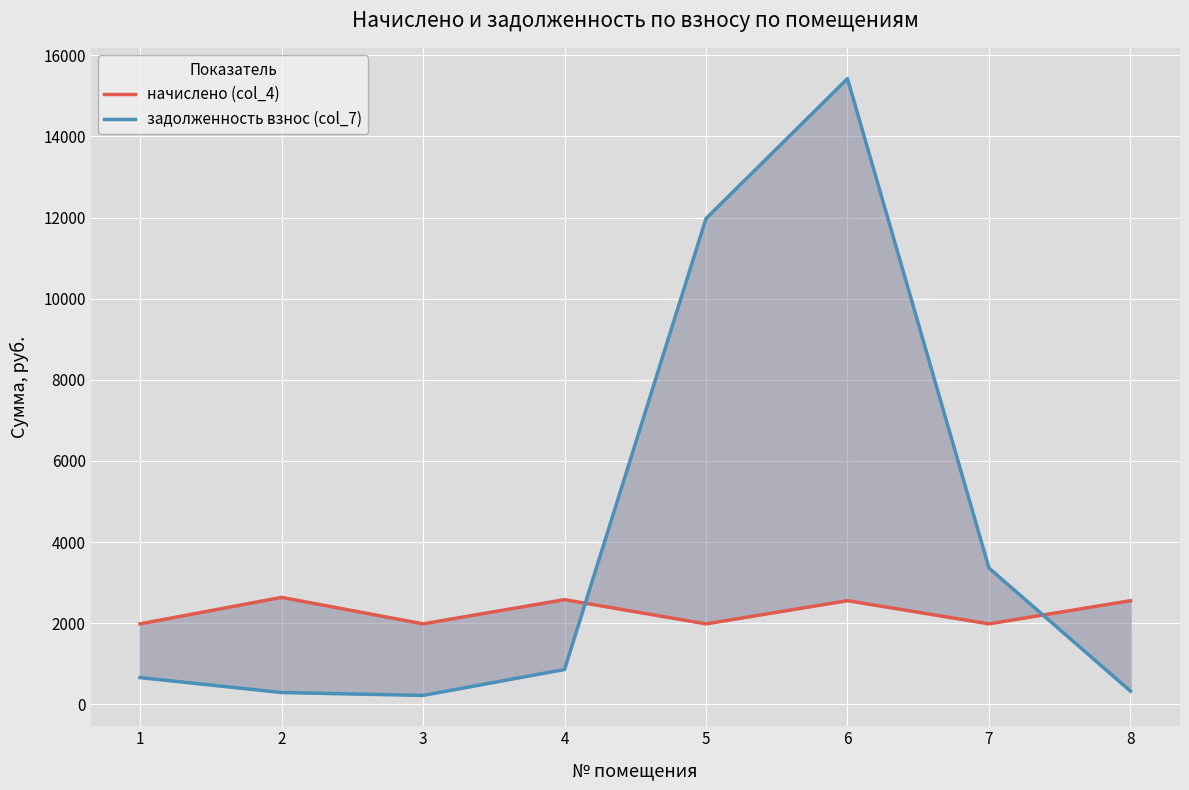

What is the value of the начислено (col_4) point at the 3rd from the left?

1985.0